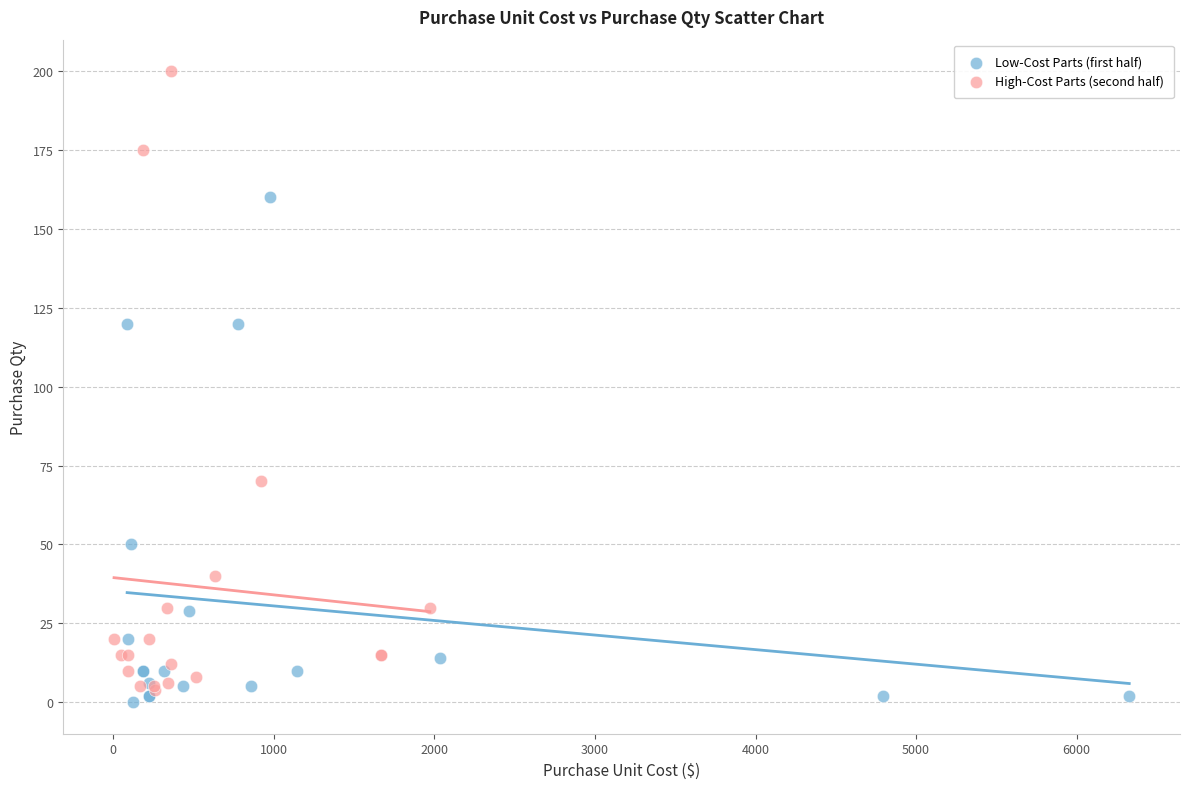

Which series contains the highest Y value?

High-Cost Parts (second half)